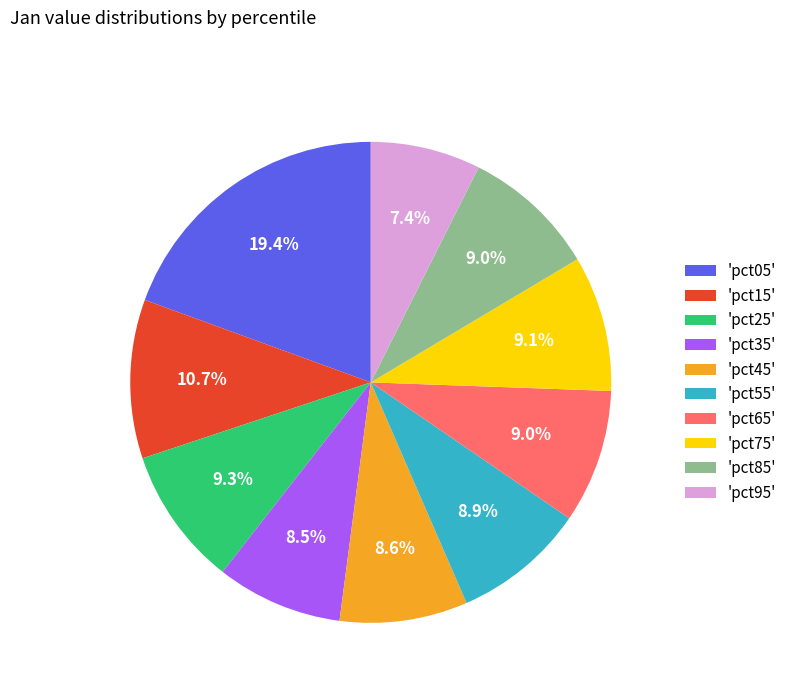

What portion of the pie excludes 'pct85'?

91.0%